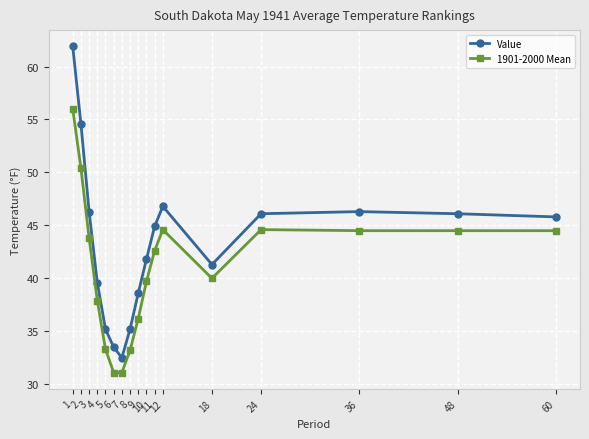

What is the lowest value of the 1901-2000 Mean series?

31.1